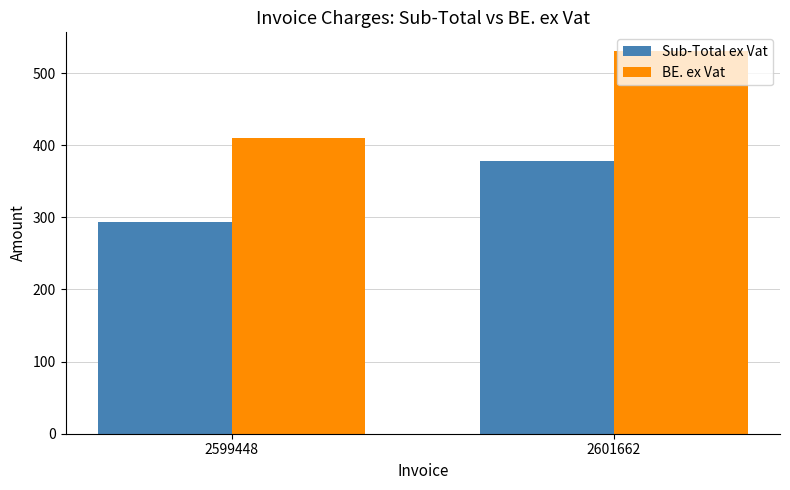

List the series in order of their overall mean, highest first.

BE. ex Vat, Sub-Total ex Vat